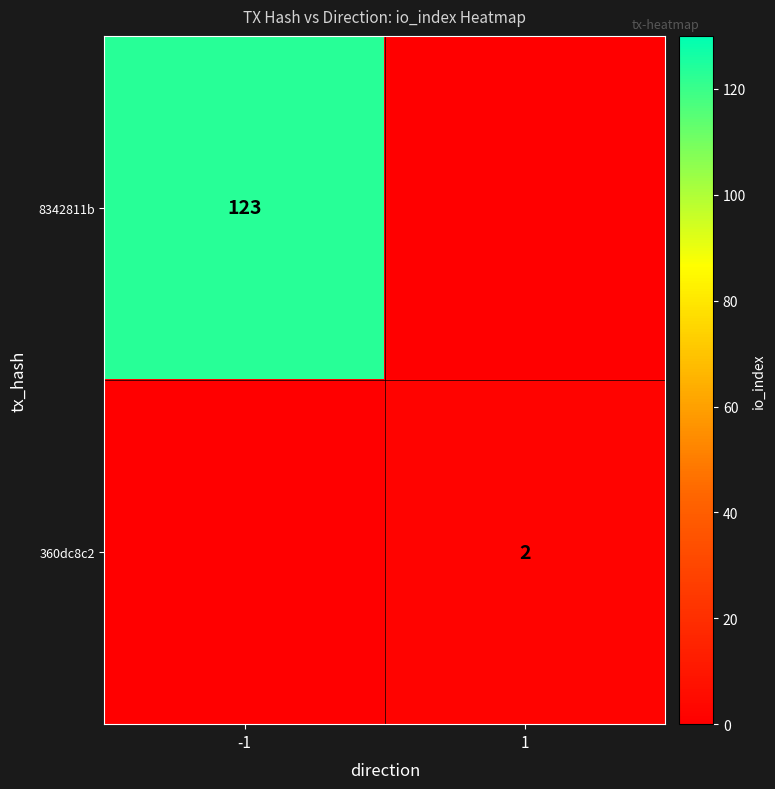

Between -1 and 1, which is larger?

-1